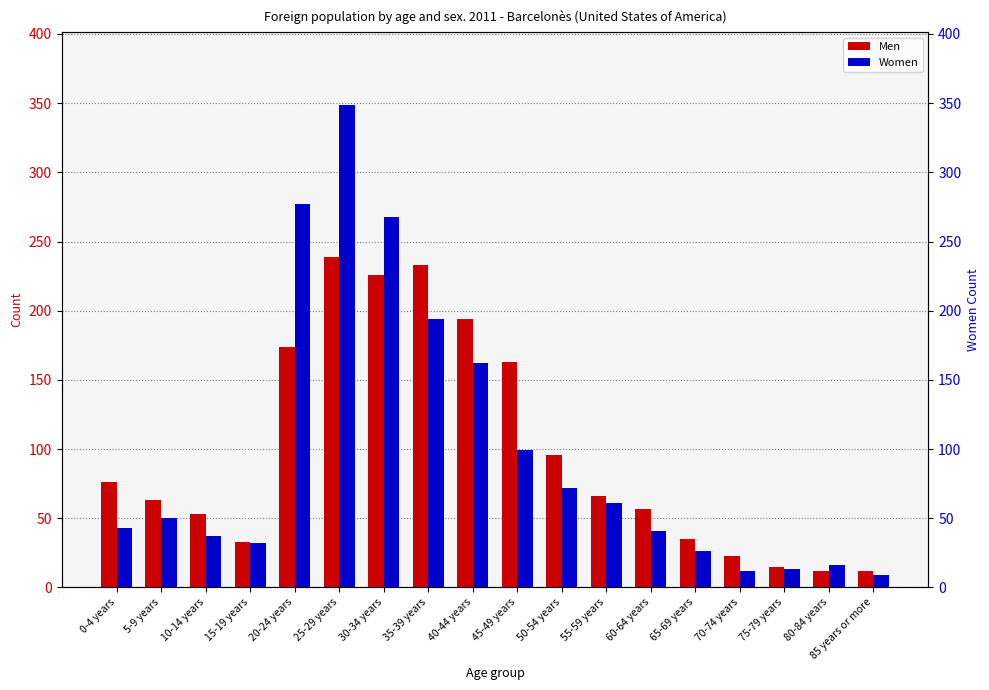

Which series has the widest spread of values?

Women